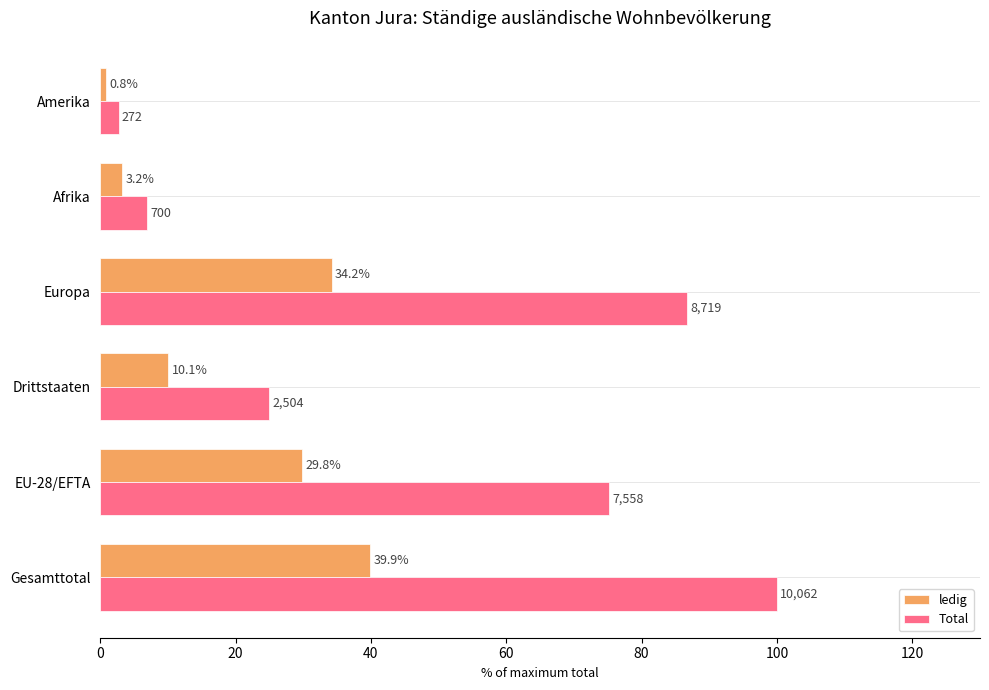

What is the smallest value displayed?

0.8